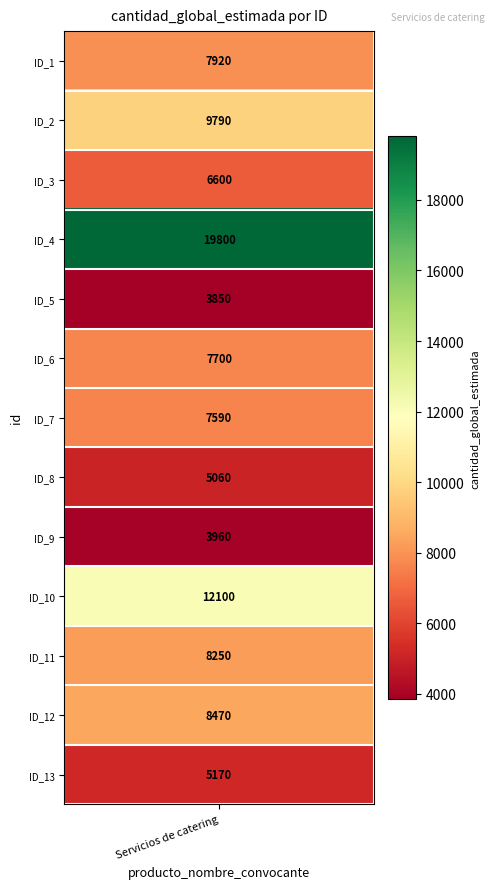

How many values are below 7700?

6